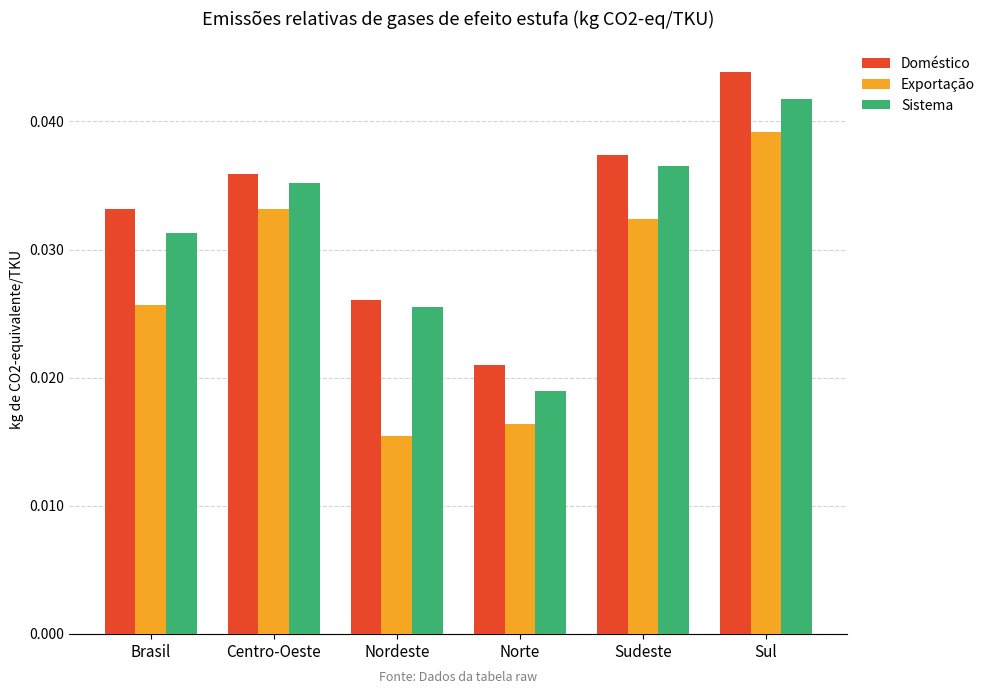

Which category has the highest value across all series?

Sul